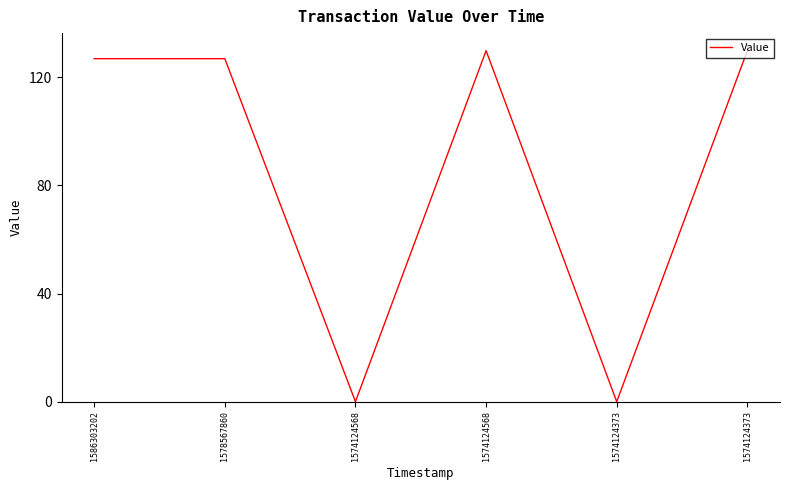

Is it true that the value at 1574124373 is 129.8?

True